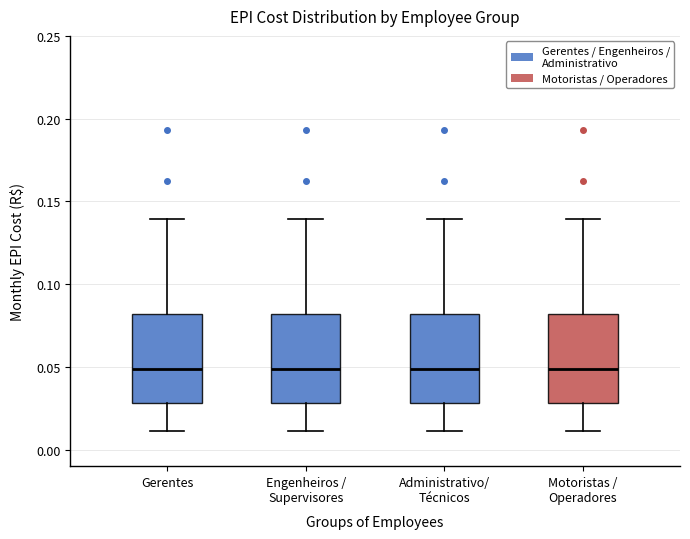

Where does the median line of the box for Engenheiros / Supervisores sit on the y-axis? The values are not printed on the chart, so give them approximately, as read against the axis.

0.05